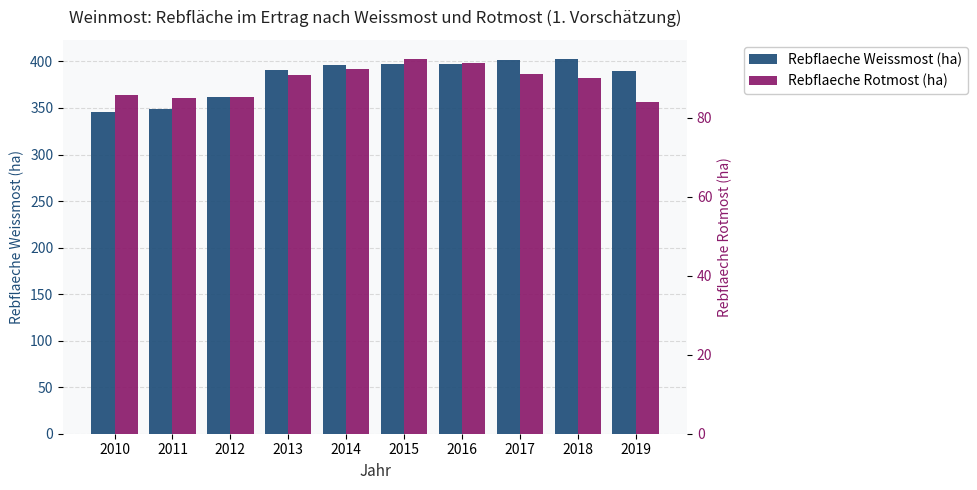

Is the value of Rebflaeche Weissmost (ha) at 2017 greater than the value of Rebflaeche Rotmost (ha) at 2012?

Yes